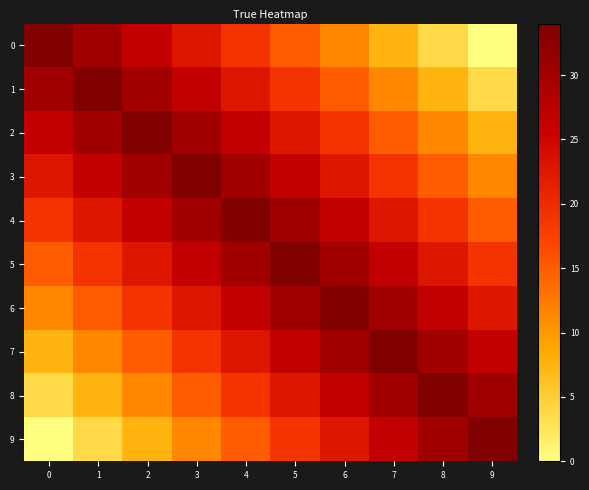

Reading left to right, what are all the values shown in this chart?

0: 0=34.0	1=30.2	2=26.4	3=22.7	4=18.9	5=15.1	6=11.3	7=7.6	8=3.8	9=0.0
1: 0=30.2	1=34.0	2=30.2	3=26.4	4=22.7	5=18.9	6=15.1	7=11.3	8=7.6	9=3.8
2: 0=26.4	1=30.2	2=34.0	3=30.2	4=26.4	5=22.7	6=18.9	7=15.1	8=11.3	9=7.6
3: 0=22.7	1=26.4	2=30.2	3=34.0	4=30.2	5=26.4	6=22.7	7=18.9	8=15.1	9=11.3
4: 0=18.9	1=22.7	2=26.4	3=30.2	4=34.0	5=30.2	6=26.4	7=22.7	8=18.9	9=15.1
5: 0=15.1	1=18.9	2=22.7	3=26.4	4=30.2	5=34.0	6=30.2	7=26.4	8=22.7	9=18.9
6: 0=11.3	1=15.1	2=18.9	3=22.7	4=26.4	5=30.2	6=34.0	7=30.2	8=26.4	9=22.7
7: 0=7.6	1=11.3	2=15.1	3=18.9	4=22.7	5=26.4	6=30.2	7=34.0	8=30.2	9=26.4
8: 0=3.8	1=7.6	2=11.3	3=15.1	4=18.9	5=22.7	6=26.4	7=30.2	8=34.0	9=30.2
9: 0=0.0	1=3.8	2=7.6	3=11.3	4=15.1	5=18.9	6=22.7	7=26.4	8=30.2	9=34.0